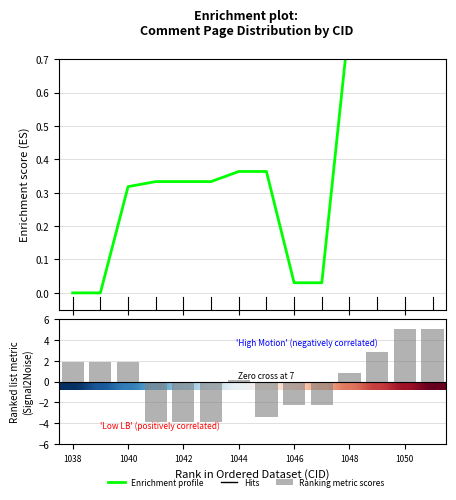

What is the difference between the second highest and minimum values in the Motion Number series?

8.8